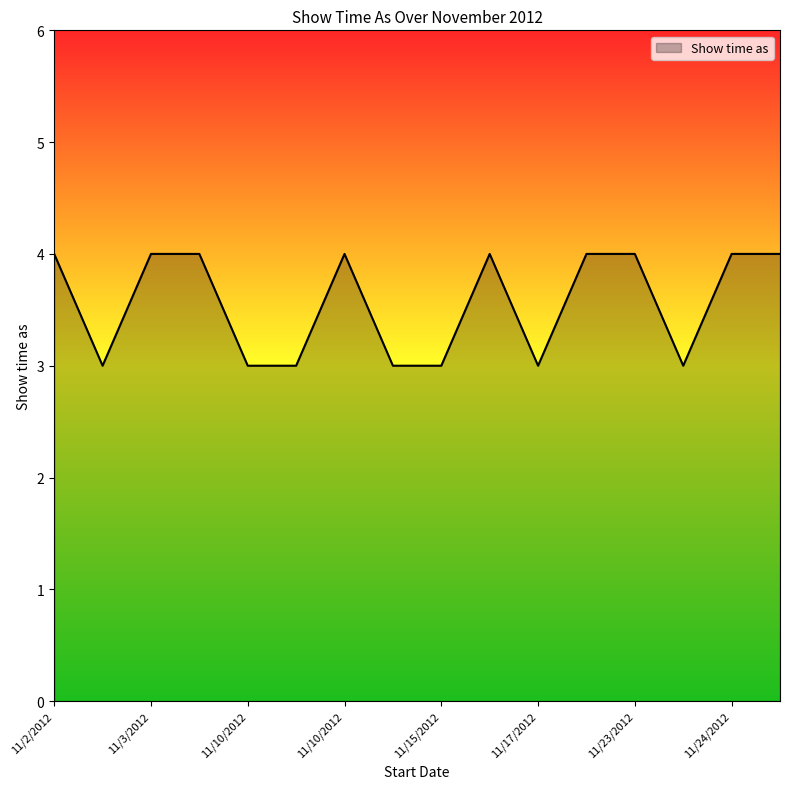

What is the smallest value displayed?

3